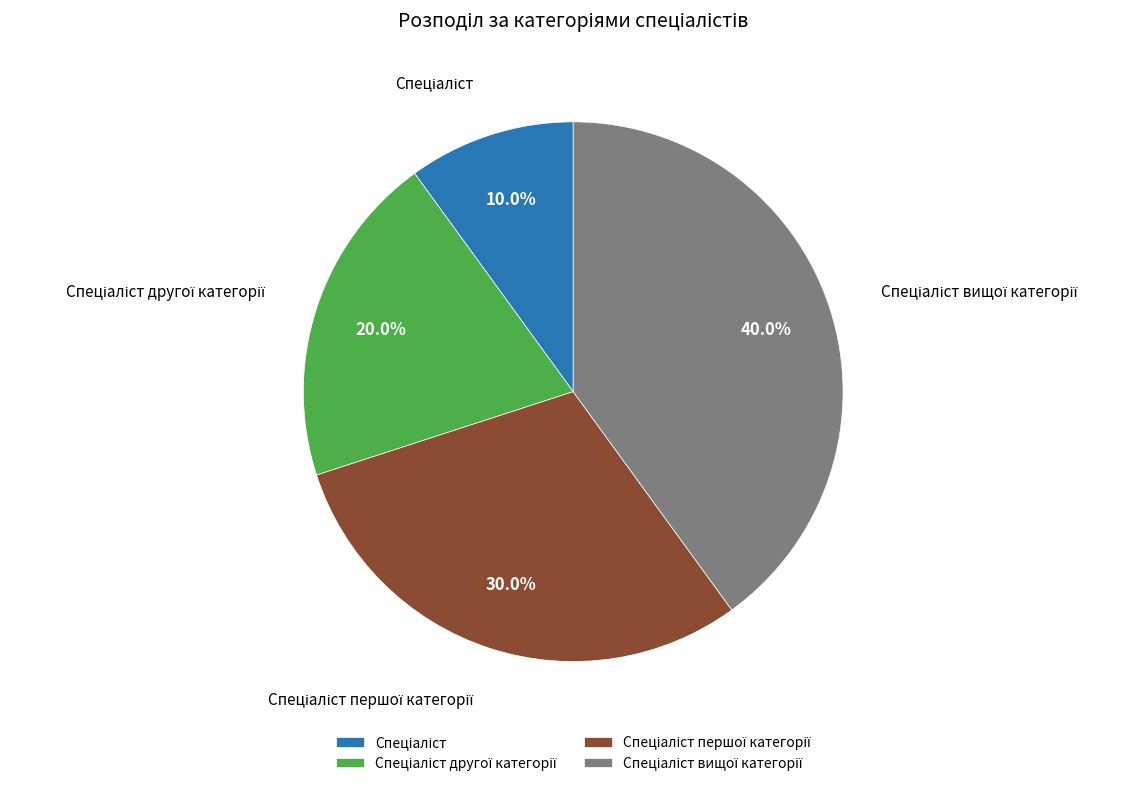

Count the number of slices in the pie.

4